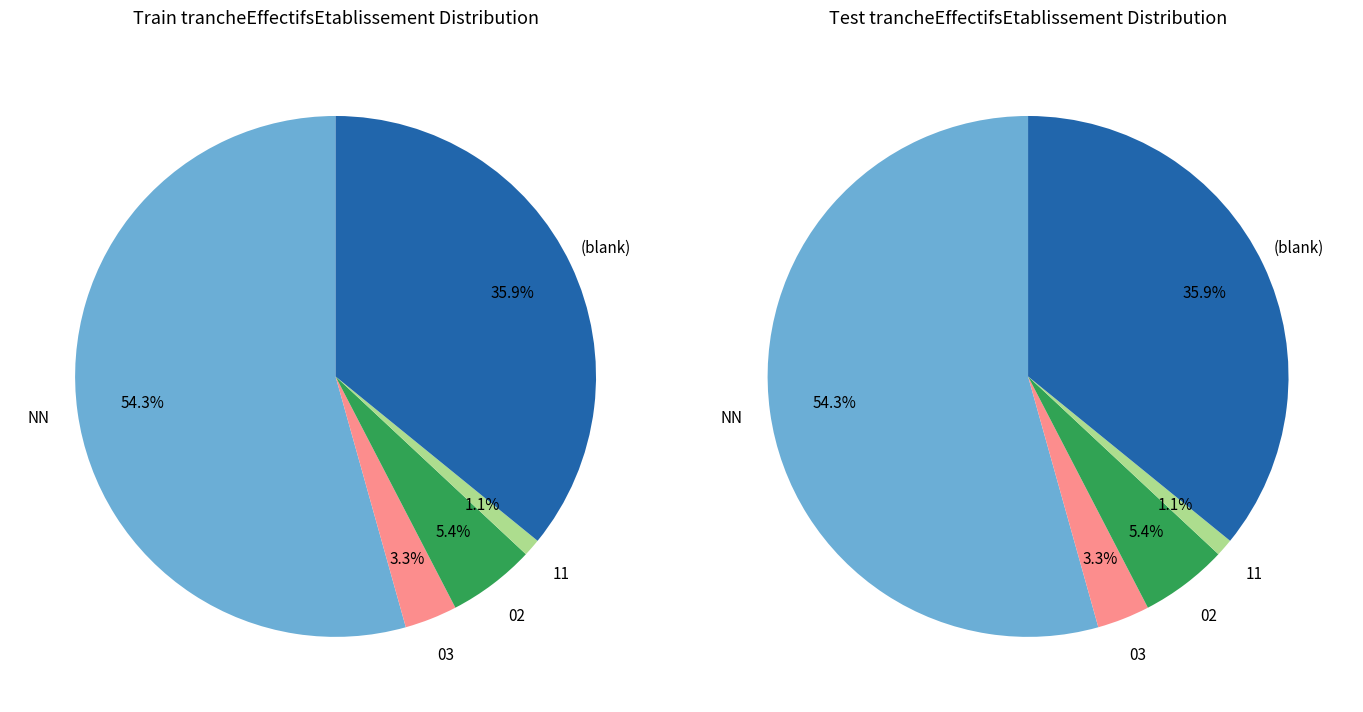

Do 03 and 01 together represent more than half of the pie?

No